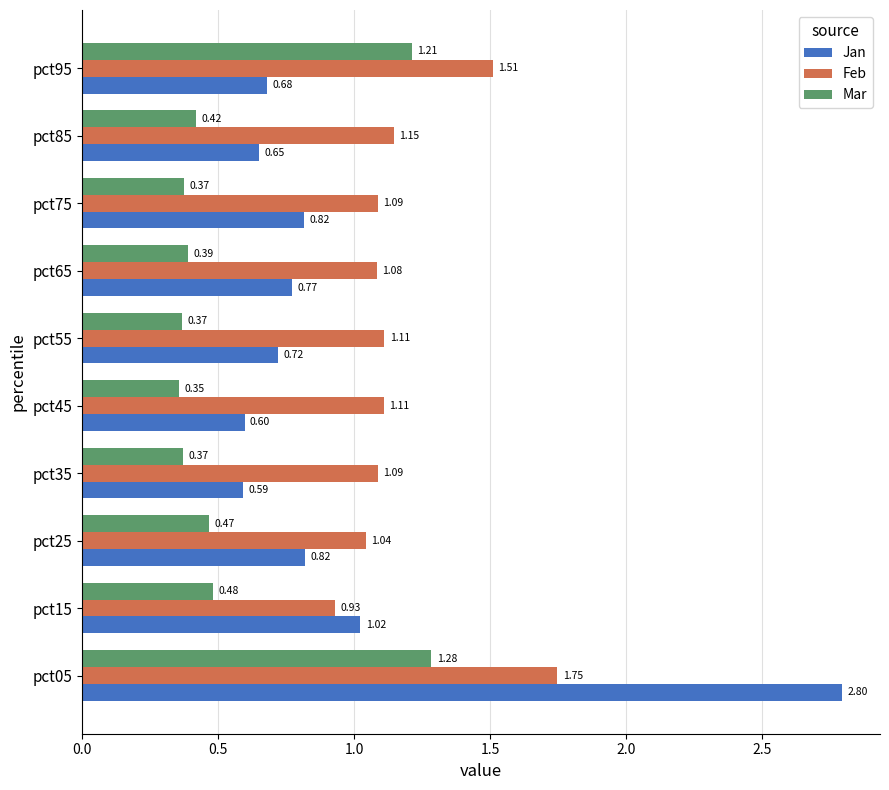

Where is Mar nearest to the value 0?

pct45